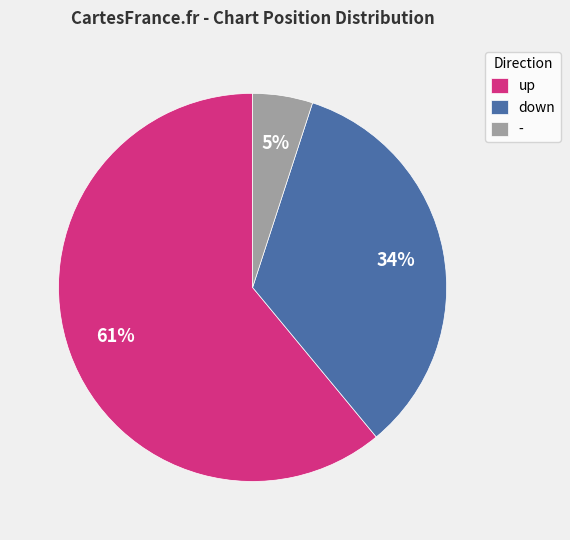

To the nearest percent, what is the difference between the - and up slice percentages?

56%